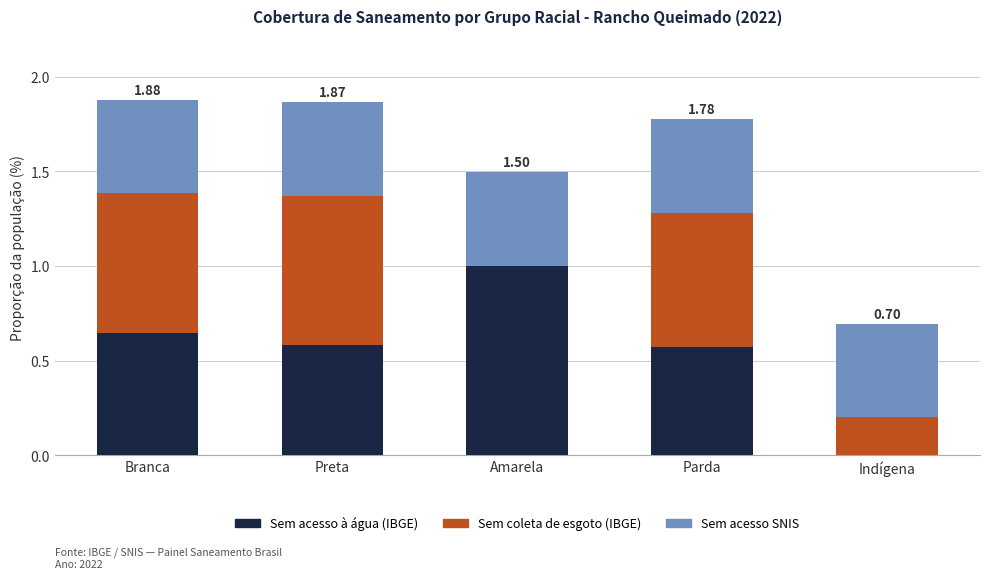

Which category has the highest value in the Sem acesso à água (IBGE) series?

Amarela